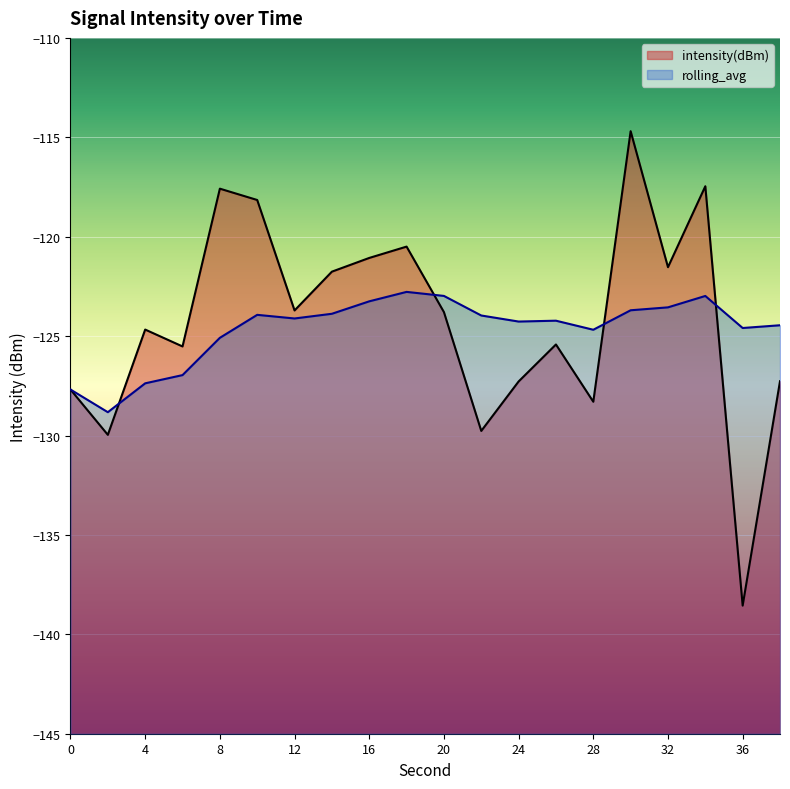

Read the intensity(dBm) value at 28.

-128.3